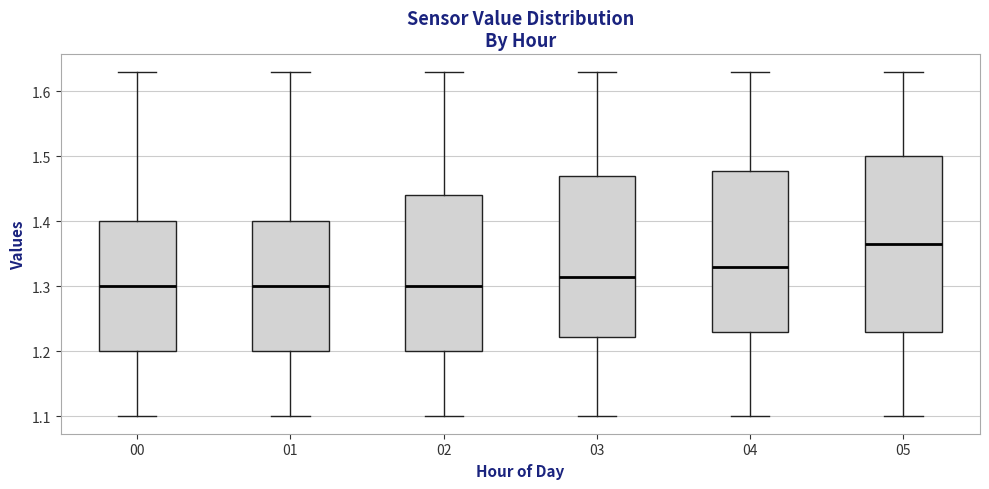

Reading left to right, transcribe this box plot: for each box, give where its median line is, the range the box spans, and where its two whiskers end, as read against the y-axis. The values are not printed on the chart, so give them approximately, as read against the axis.

00: median 1.30, box 1.20 to 1.40, whiskers 1.10 to 1.63
01: median 1.30, box 1.20 to 1.40, whiskers 1.10 to 1.63
02: median 1.30, box 1.20 to 1.44, whiskers 1.10 to 1.63
03: median 1.32, box 1.22 to 1.47, whiskers 1.10 to 1.63
04: median 1.33, box 1.23 to 1.48, whiskers 1.10 to 1.63
05: median 1.37, box 1.23 to 1.50, whiskers 1.10 to 1.63